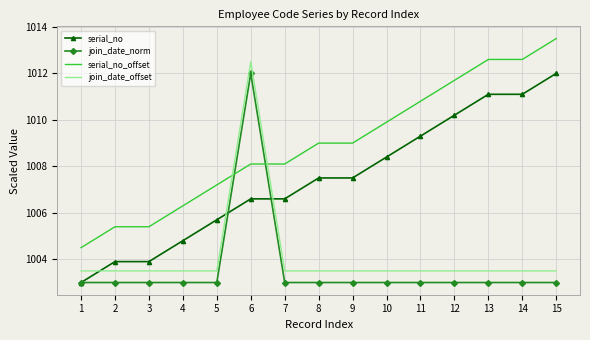

What is the sum of the join_date_offset values at 14 and 7?

2007.0